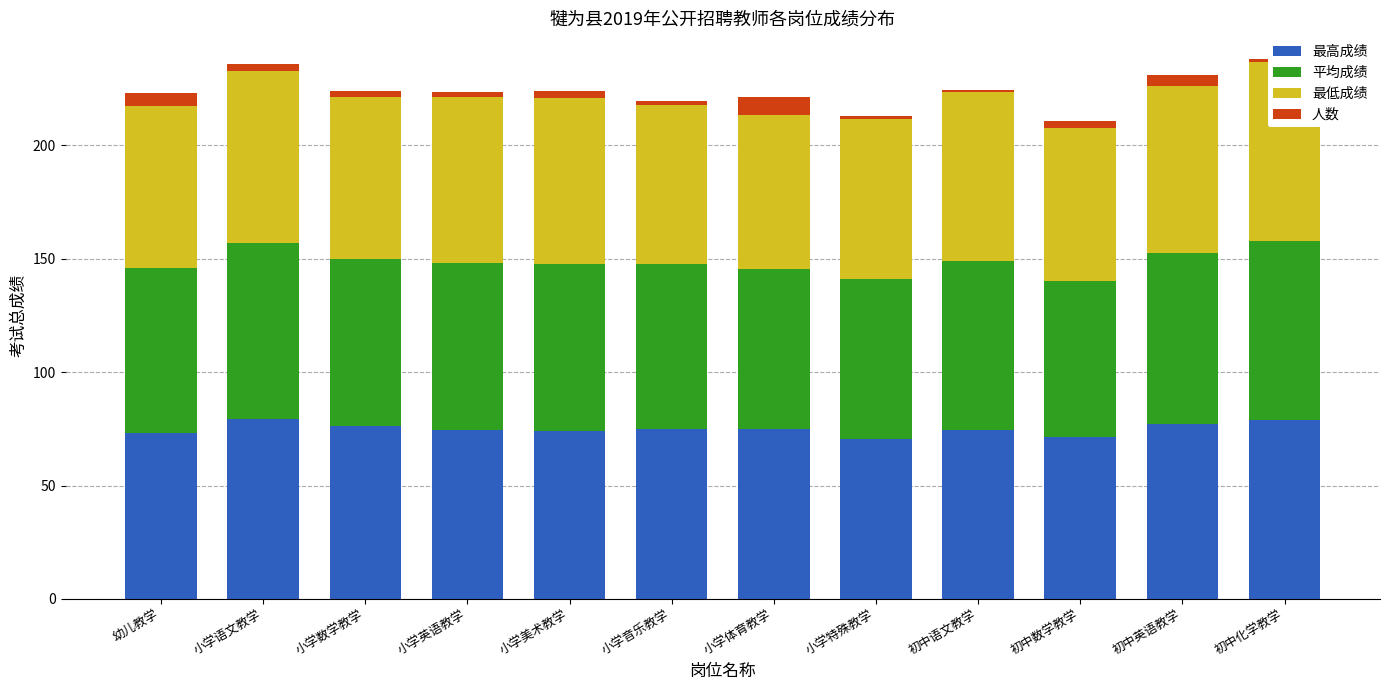

At which label does 最低成绩 first exceed 73?

小学语文教学